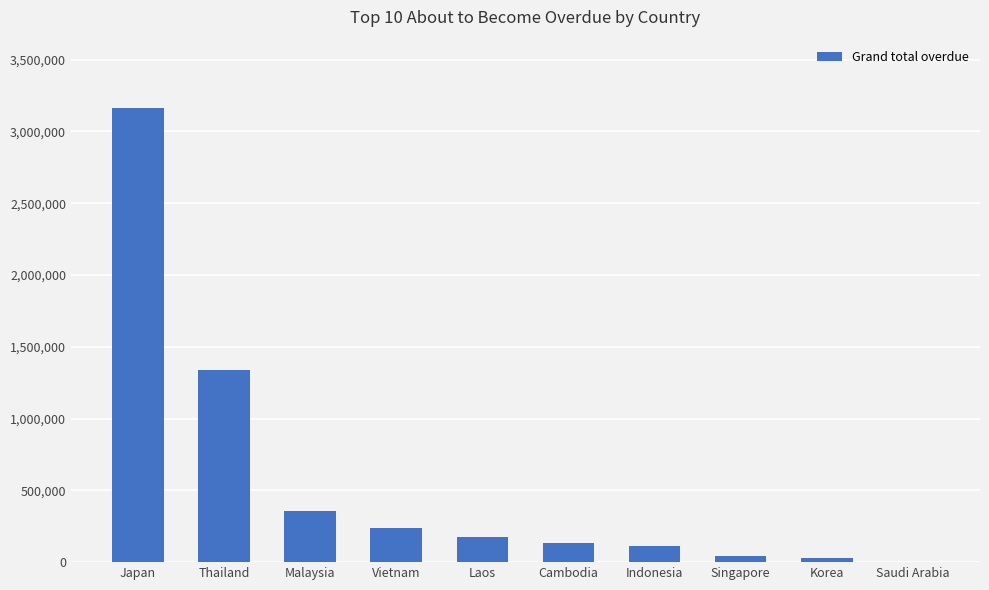

Approximately how many times larger is the value at Cambodia compared to Laos?

0.8